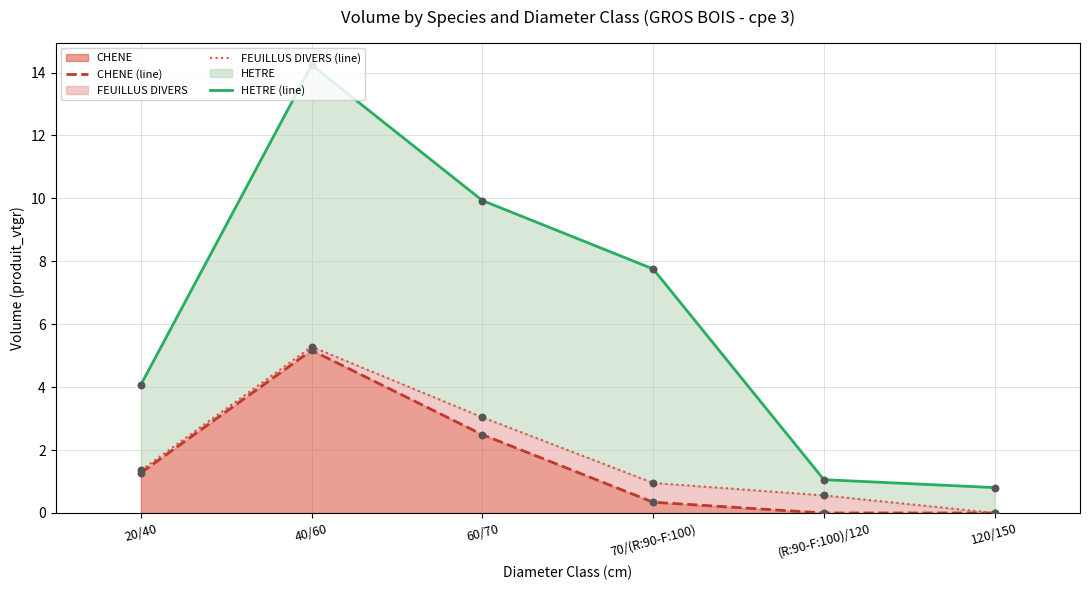

At how many categories does at least one series exceed 9?

2